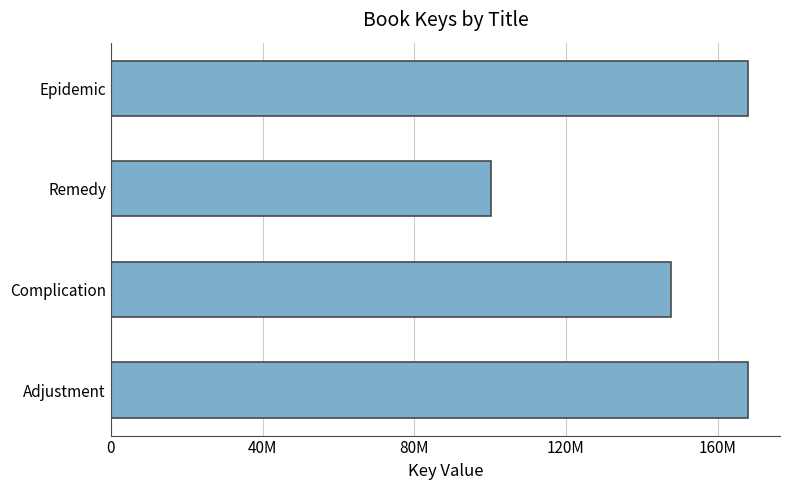

Are the bars horizontal?

Yes